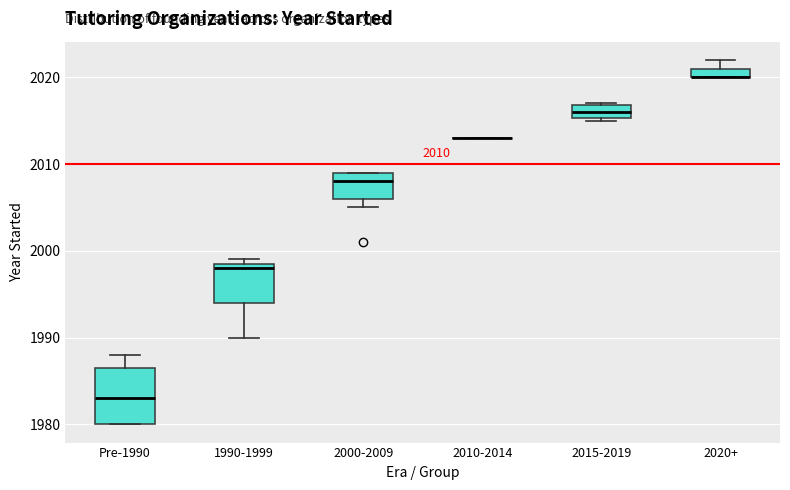

Which box is the tallest, from its lower edge to its upper edge?

Pre-1990